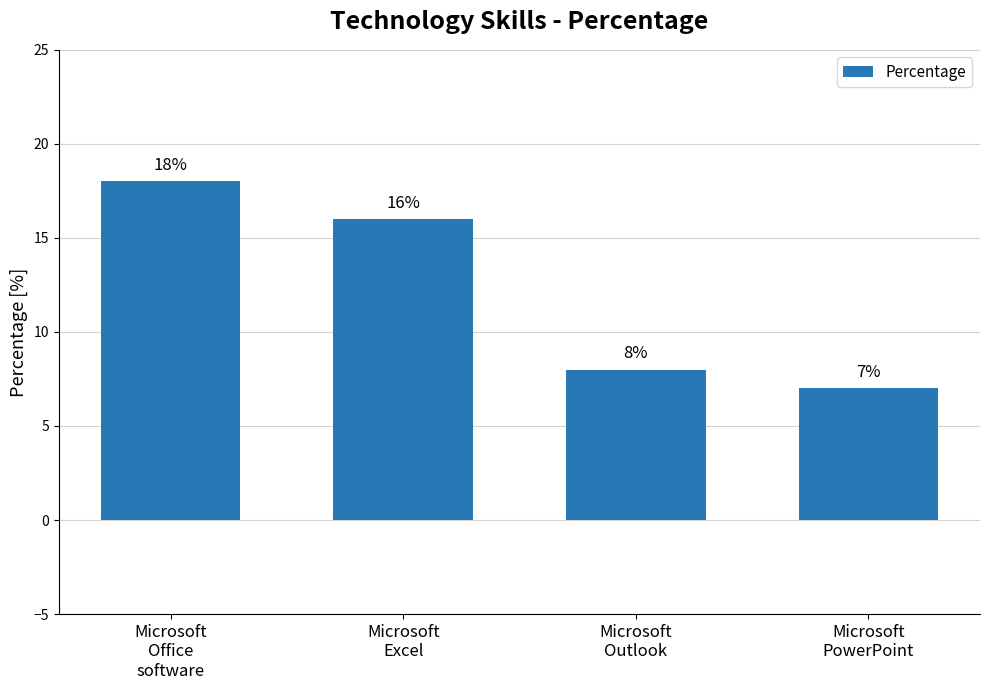

Which category has the lowest value across all series?

Microsoft
PowerPoint